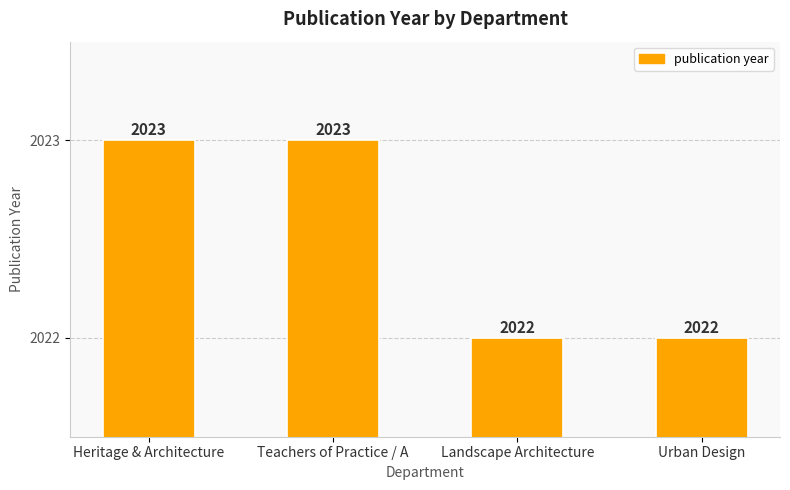

What is the sum of all values?

8090